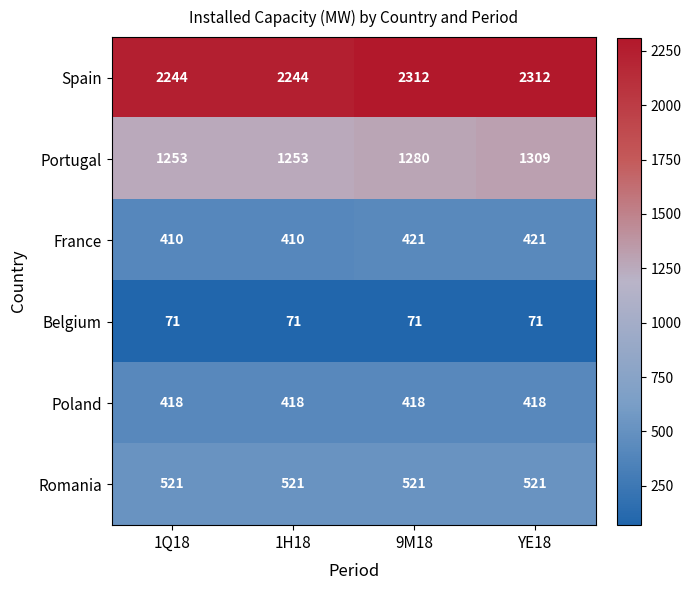

What is the total value across all series at 1Q18?

4917